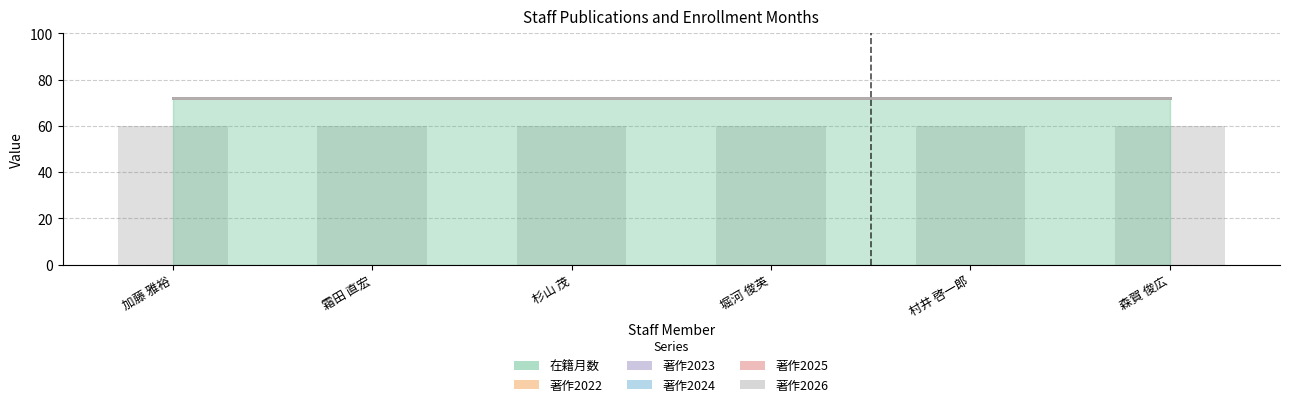

Does the chart contain any negative values?

No